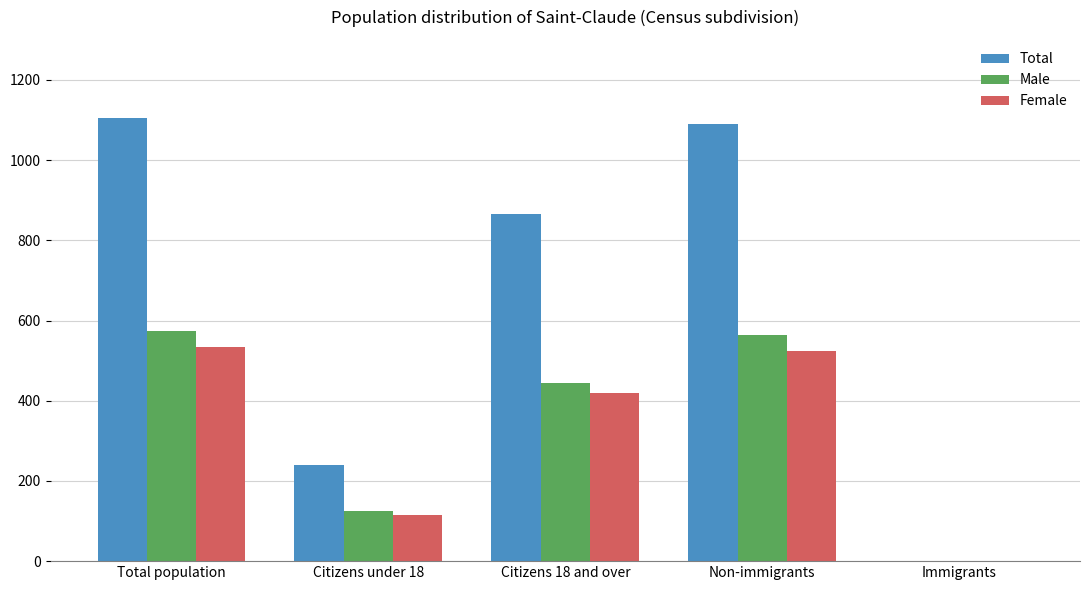

What is the greatest value displayed?

1105